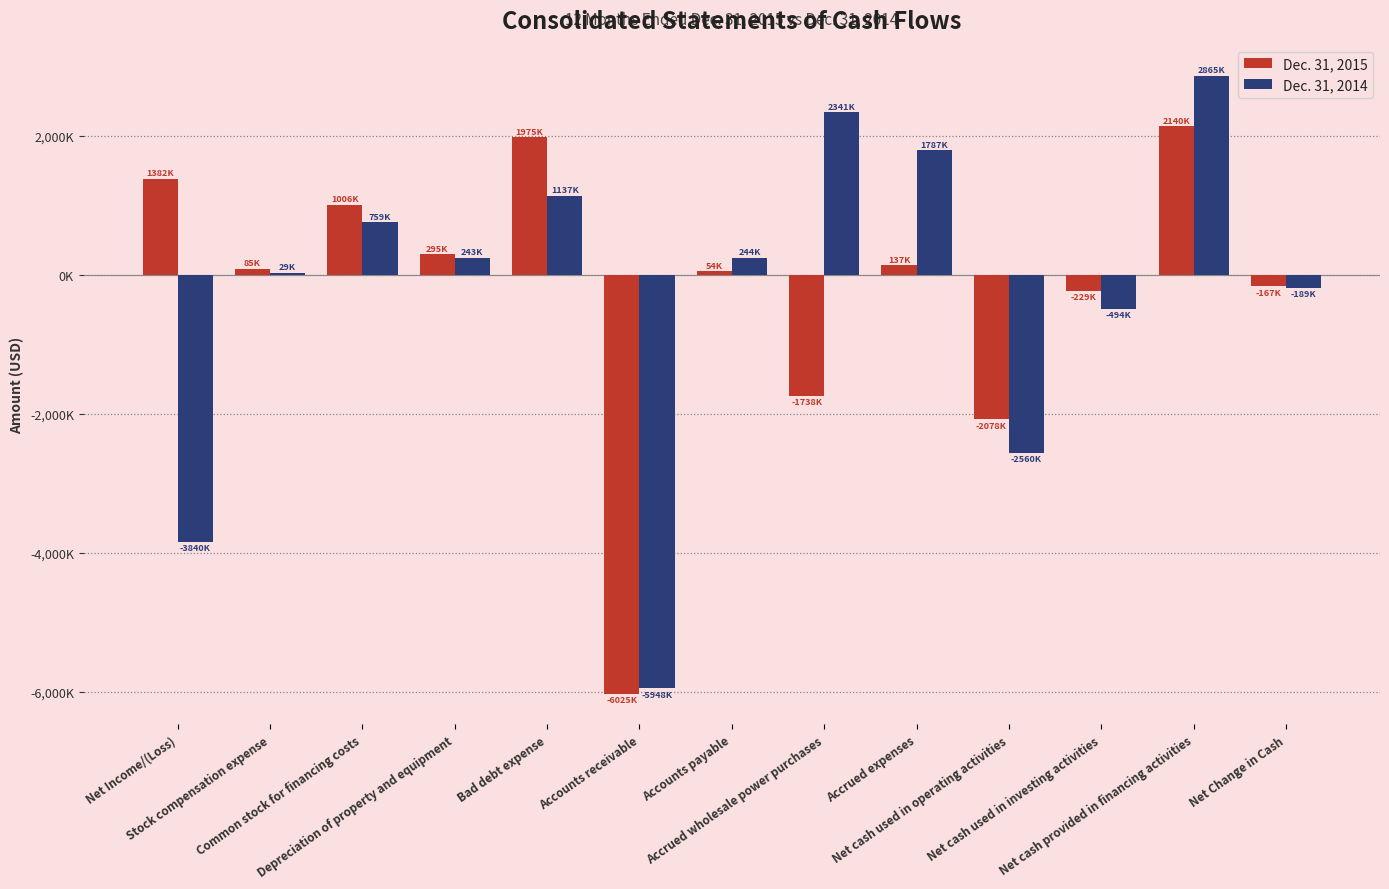

What are all the series names shown in the legend?

Dec. 31, 2015, Dec. 31, 2014